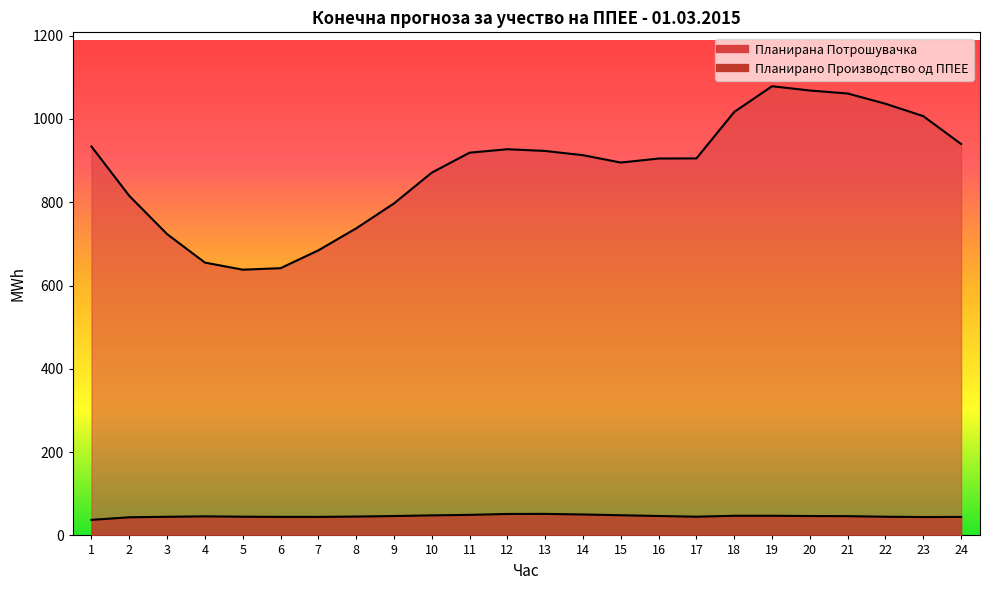

True or false: Планирано Производство од ППЕЕ and Планирана Потрошувачка cross at least once.

False